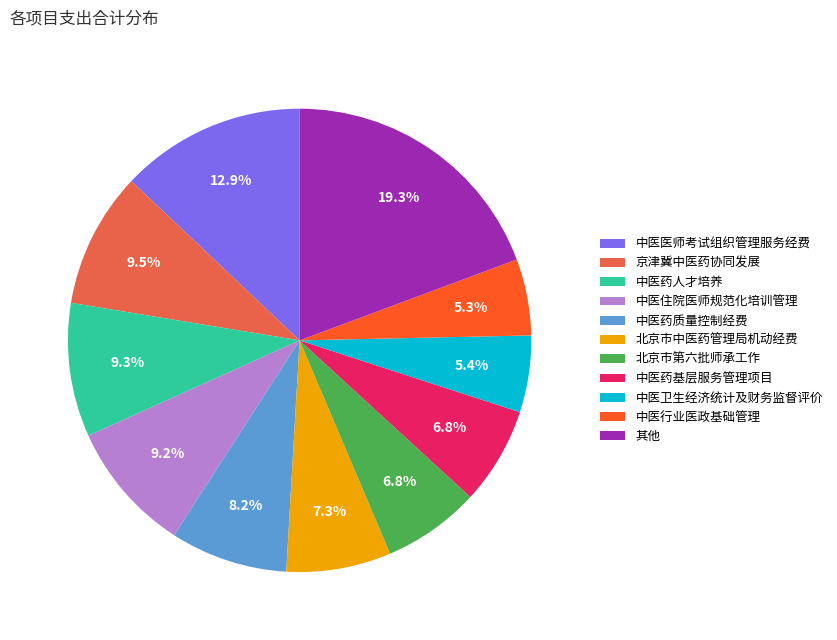

What is the largest slice in the pie chart?

其他